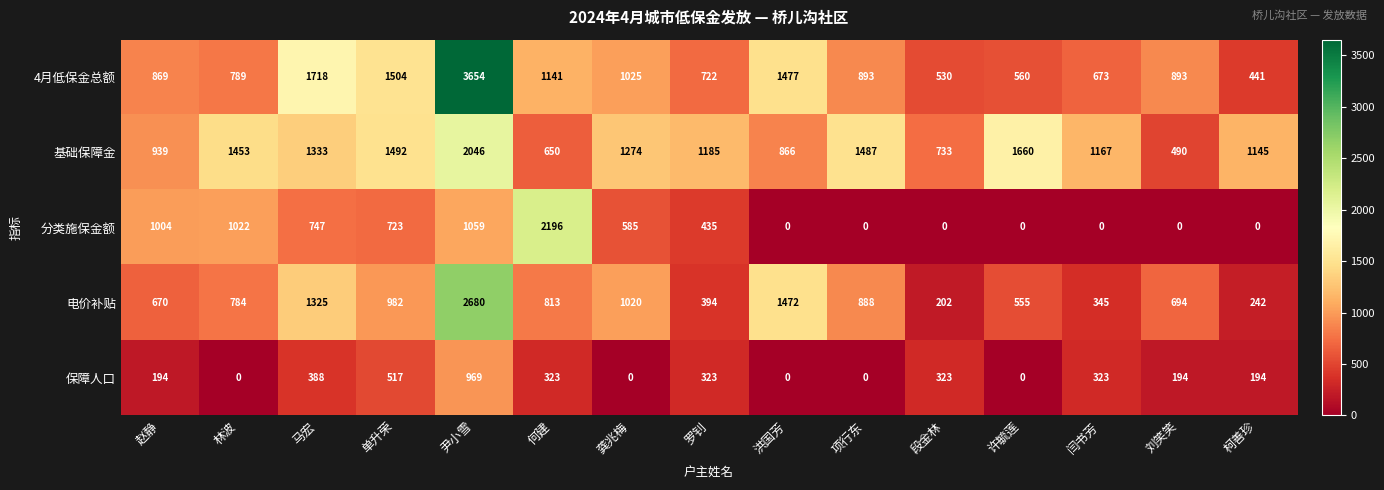

Which series has the widest spread of values?

4月低保金总额